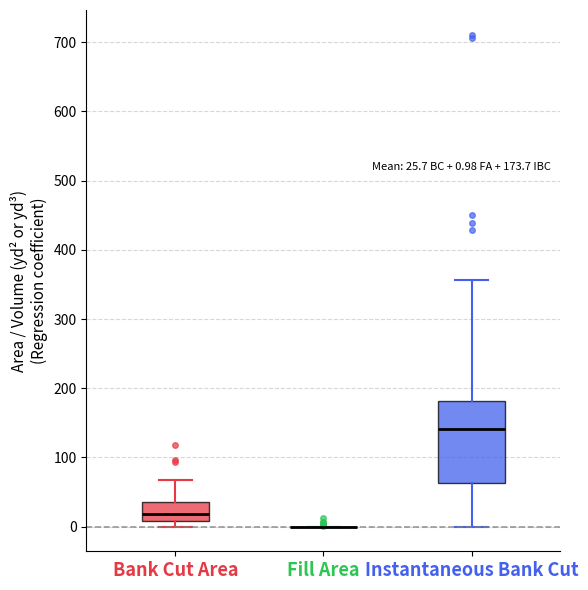

Comparing the boxes themselves (not the whiskers), which one is the tallest?

Instantaneous Bank Cut